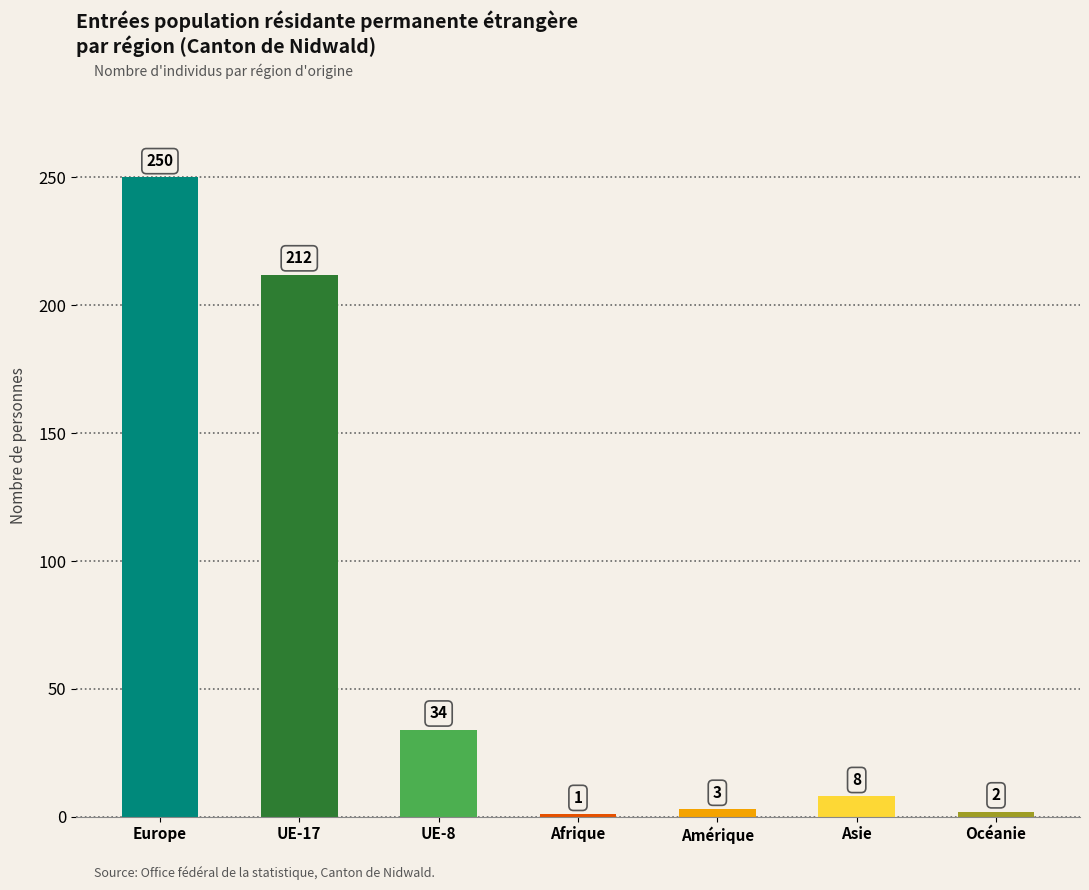

Is it true that the value at Afrique is 1?

True